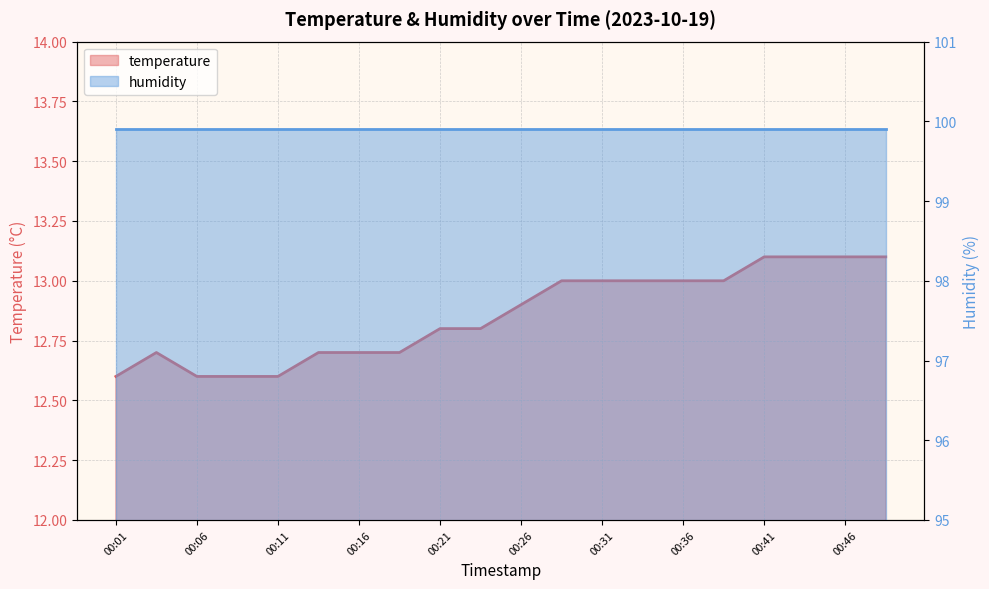

What value does the data have at 00:26?

12.9